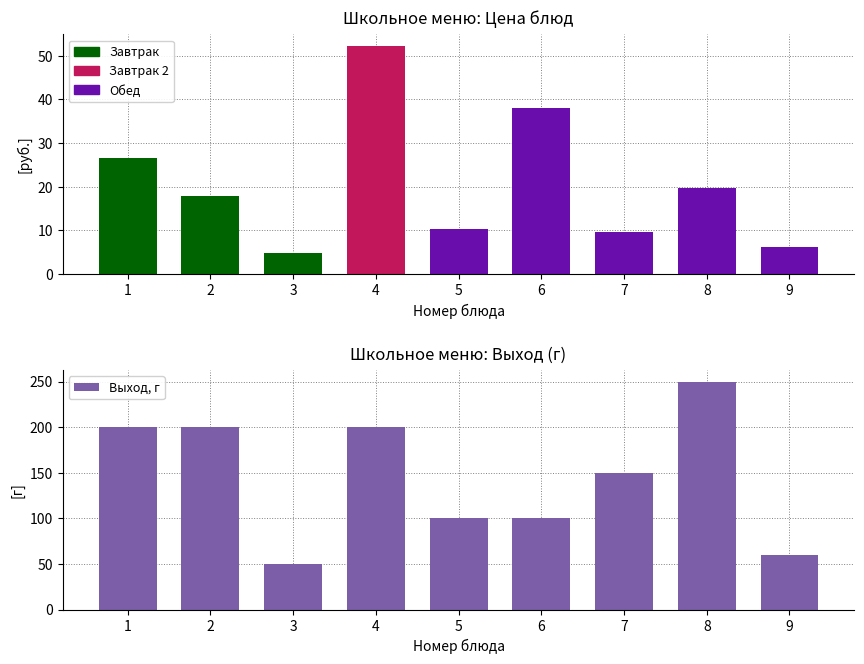

At which label is the value closest to 150?

7